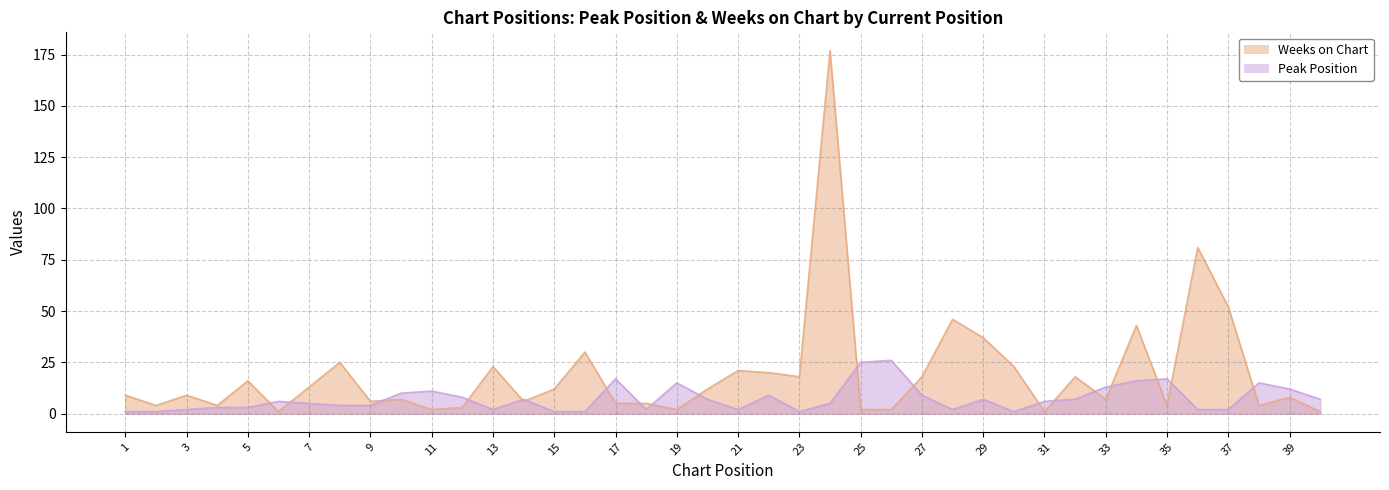

What is the value of the Peak Position point at the 21st from the left?

2